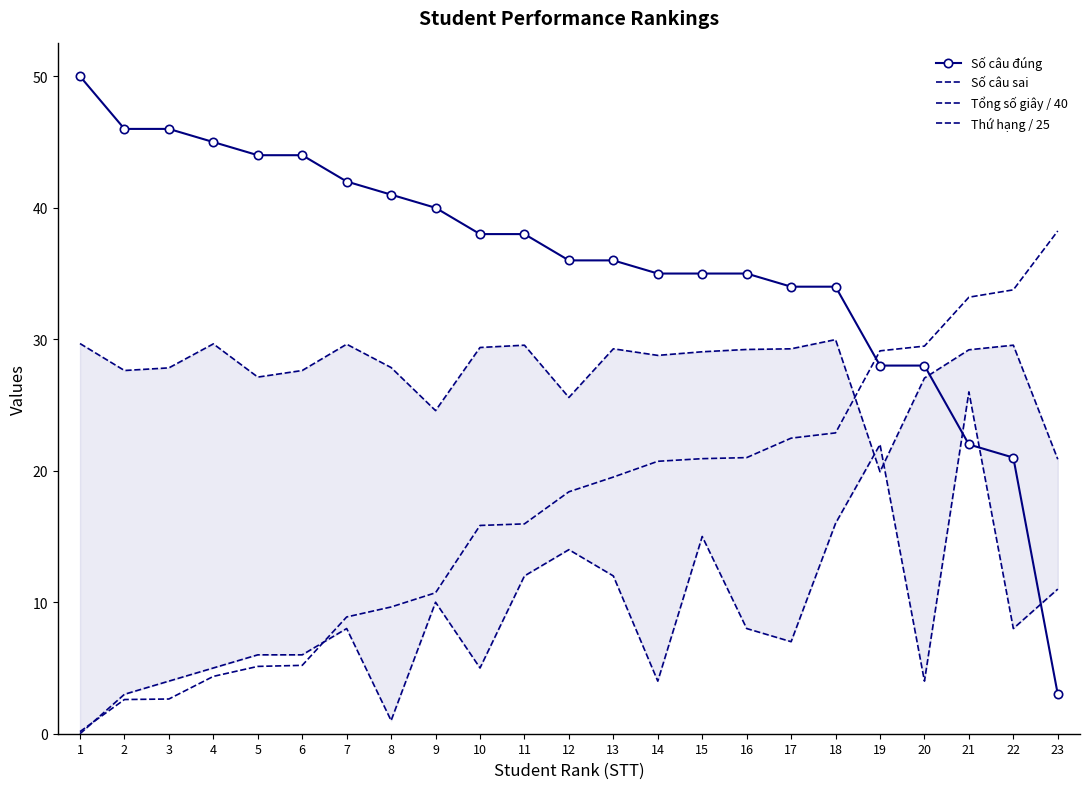

List the labels in order of Số câu sai value, largest first.

21, 19, 18, 15, 12, 11, 13, 23, 9, 7, 16, 22, 17, 5, 6, 4, 10, 3, 14, 20, 2, 8, 1